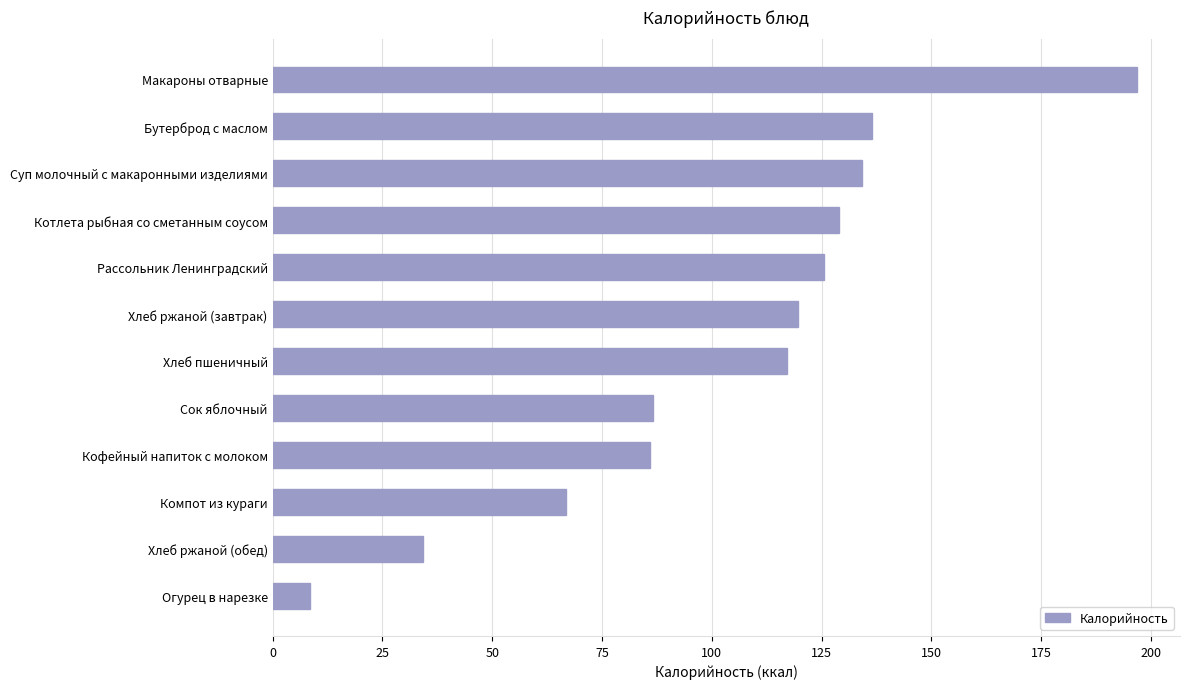

Are the bars grouped side by side (vs. stacked)?

No